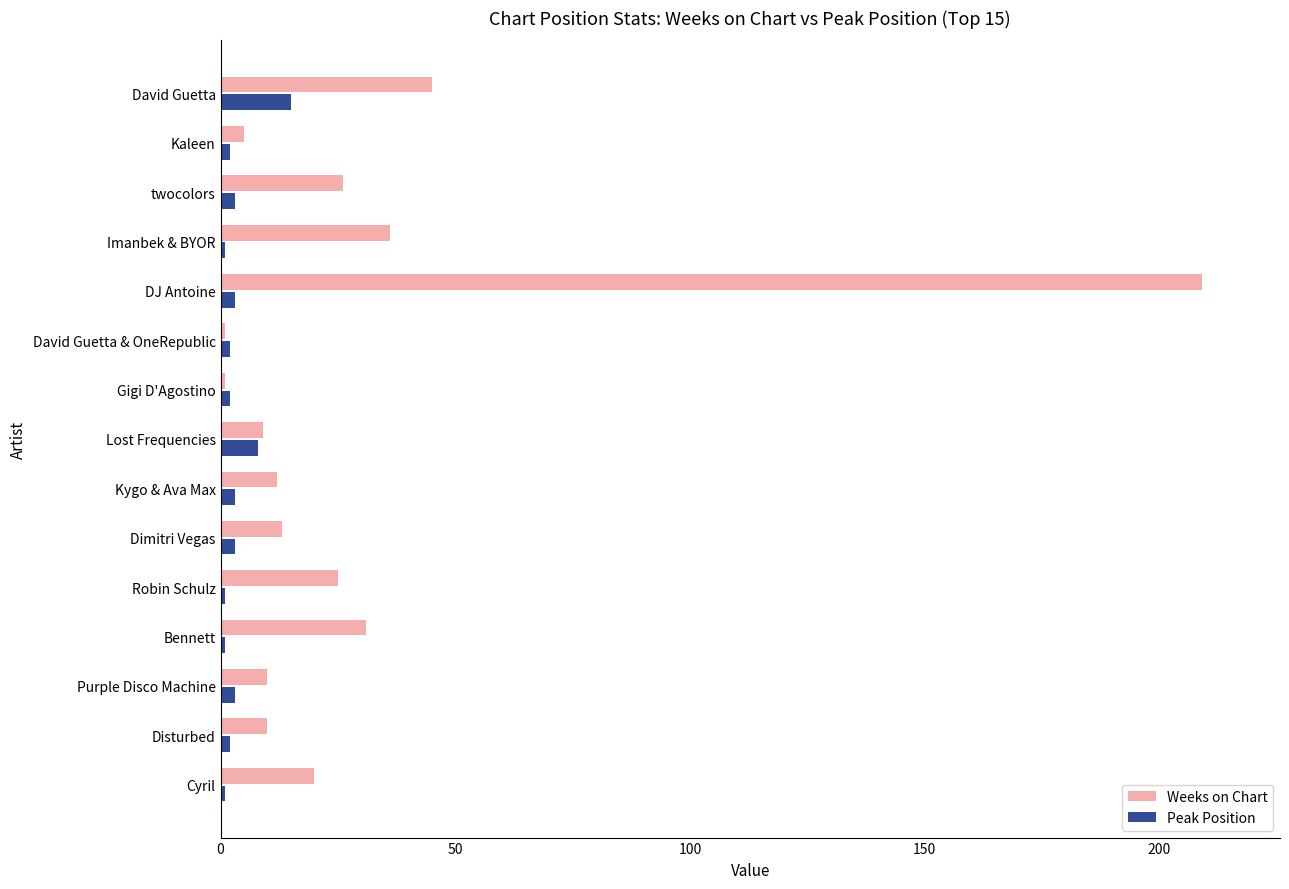

Rank the series by their average value, from highest to lowest.

Weeks on Chart, Peak Position